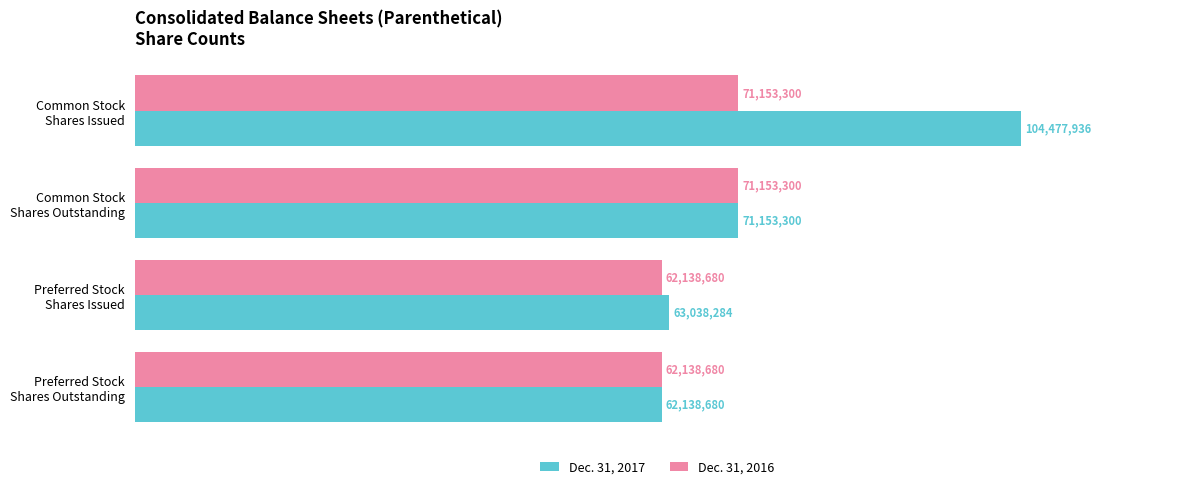

What are all the series names shown in the legend?

Dec. 31, 2017, Dec. 31, 2016